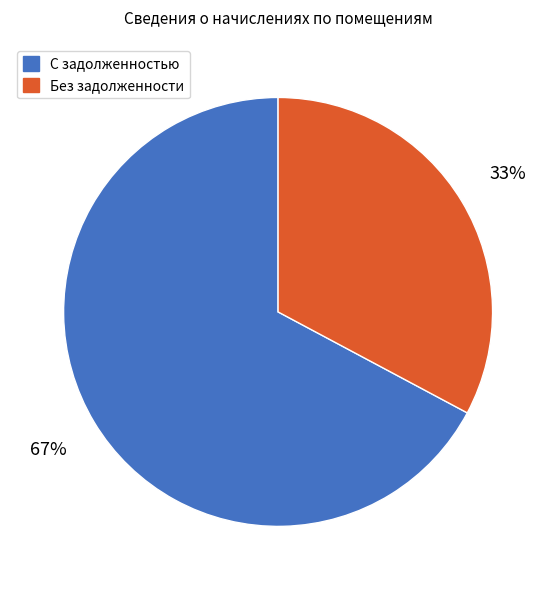

Count the number of slices in the pie.

2